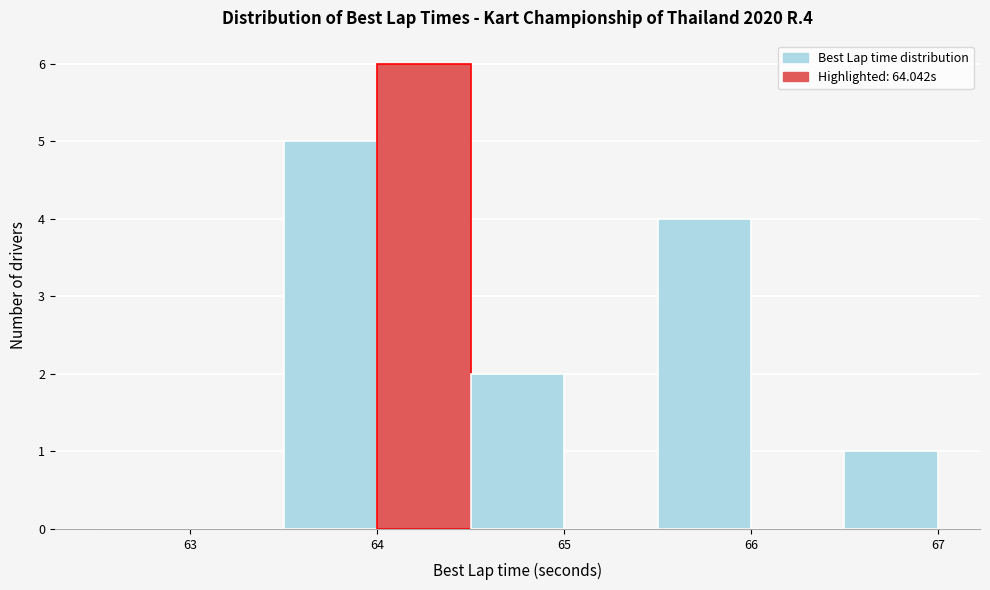

What is the height of the bar covering 63.5 to 64.0 on the x-axis? The values are not printed on the chart, so give them approximately, as read against the axis.

5